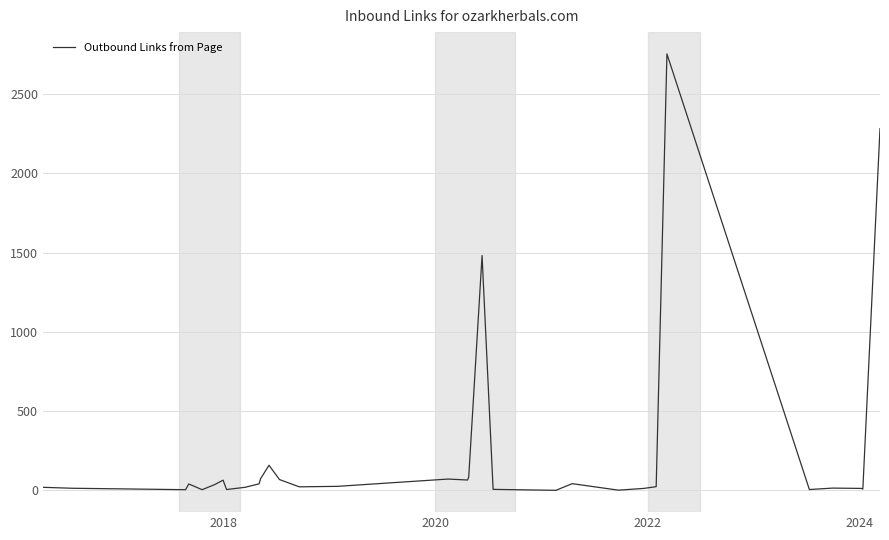

What is the maximum value shown in the chart?

2752